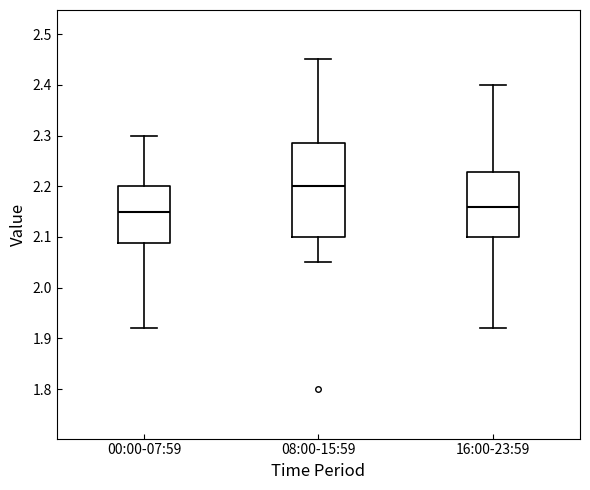

Reading left to right, transcribe this box plot: for each box, give where its median line is, the range the box spans, and where its two whiskers end, as read against the y-axis. The values are not printed on the chart, so give them approximately, as read against the axis.

00:00-07:59: median 2.15, box 2.09 to 2.20, whiskers 1.92 to 2.30
08:00-15:59: median 2.20, box 2.10 to 2.29, whiskers 2.05 to 2.45
16:00-23:59: median 2.16, box 2.10 to 2.23, whiskers 1.92 to 2.40